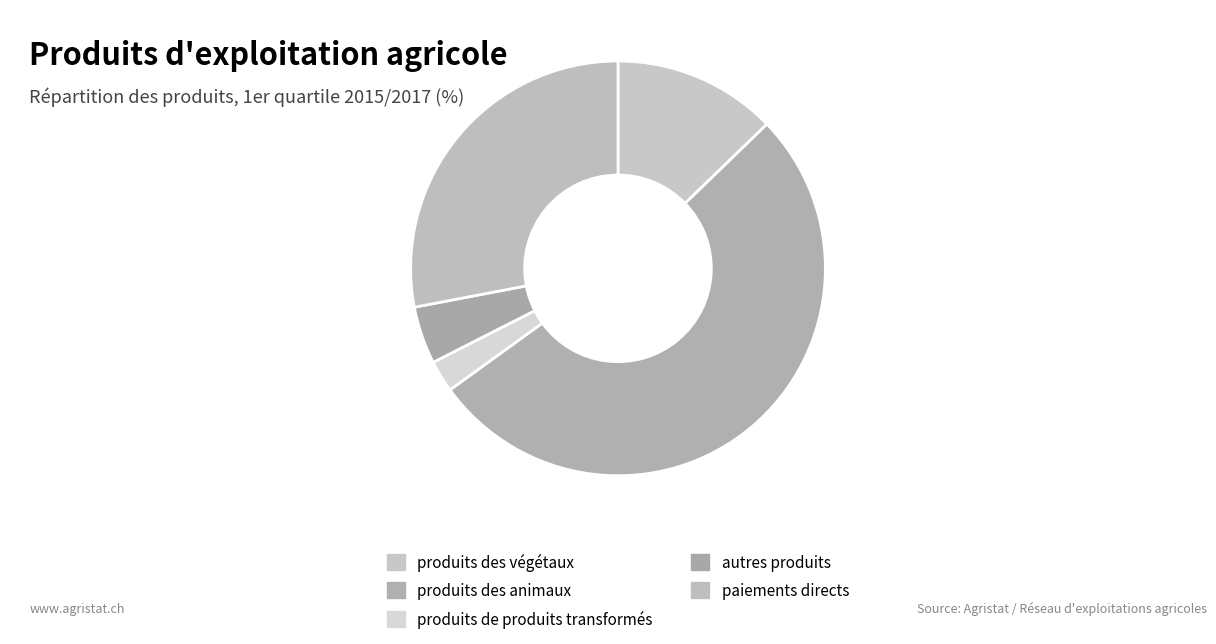

Is there a majority slice in this chart?

Yes